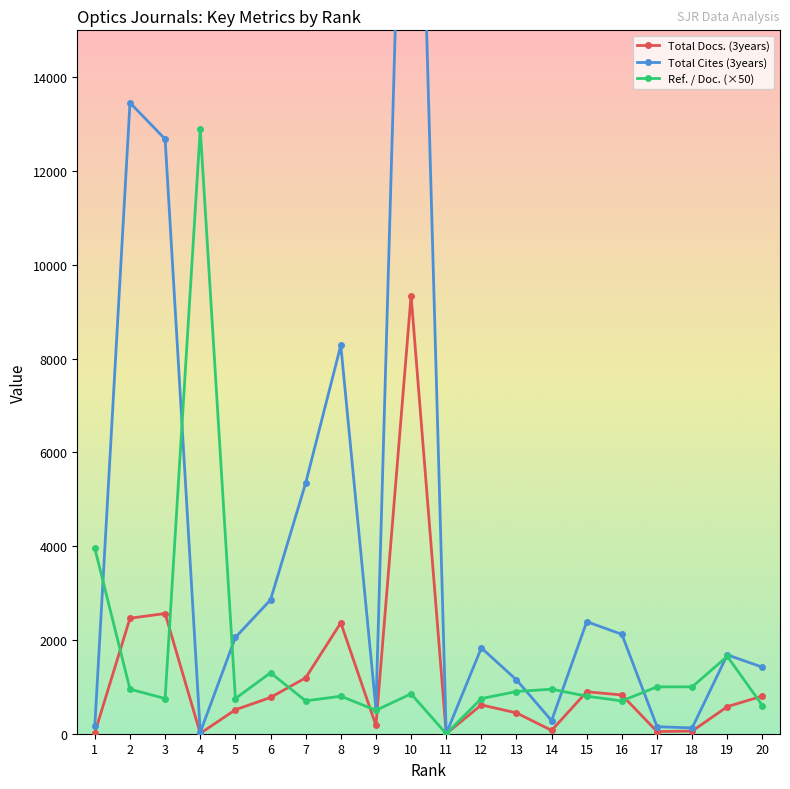

The value of Total Cites (3years) at 7 is 3622. True or false?

False